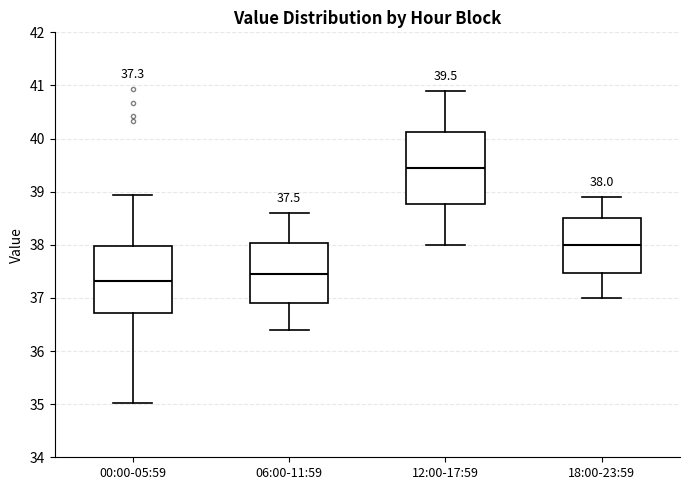

Which box's median line is the highest?

12:00-17:59